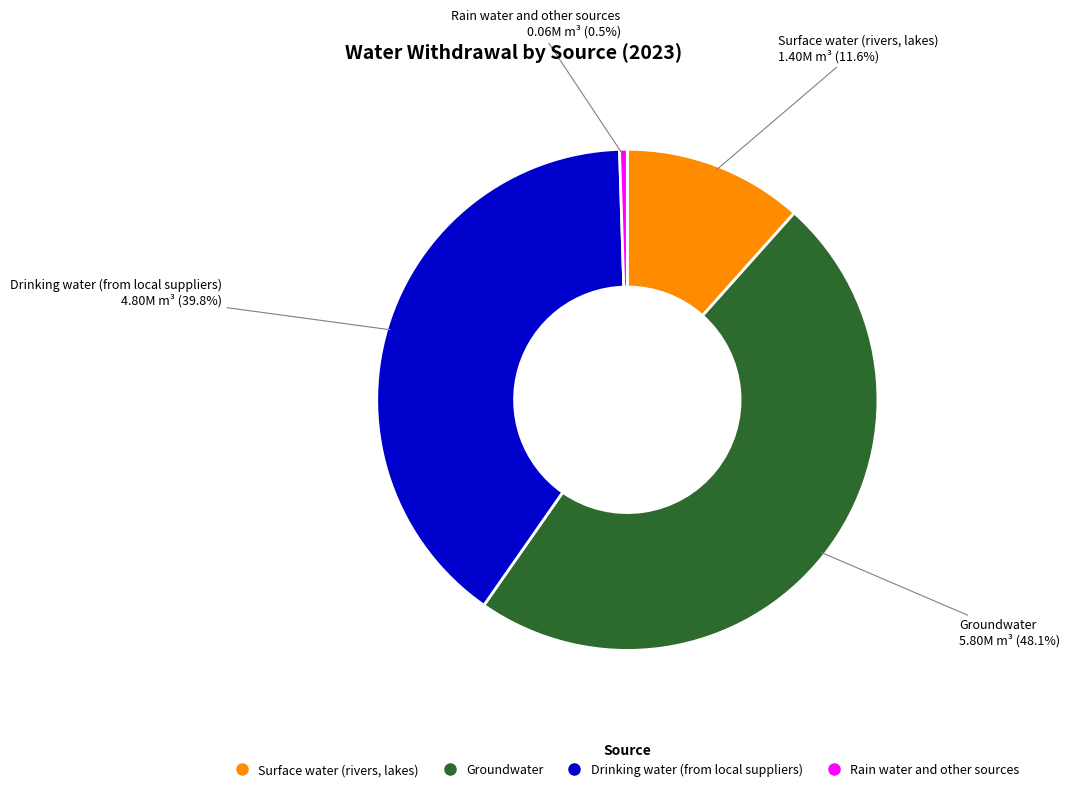

Between Groundwater and Rain water and other sources, which is larger?

Groundwater